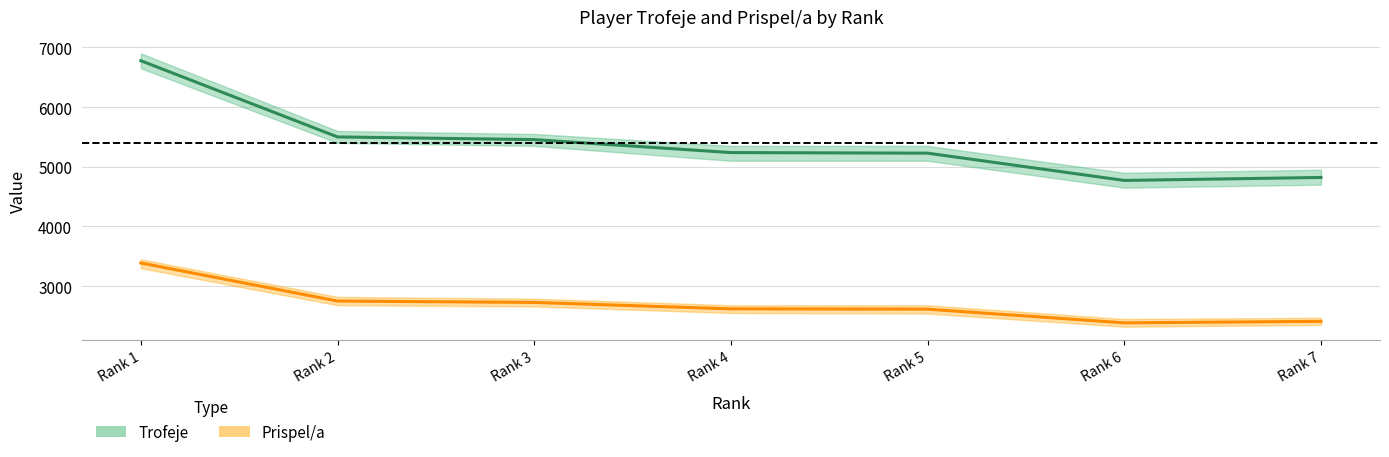

What is the minimum value shown in the chart?

2385